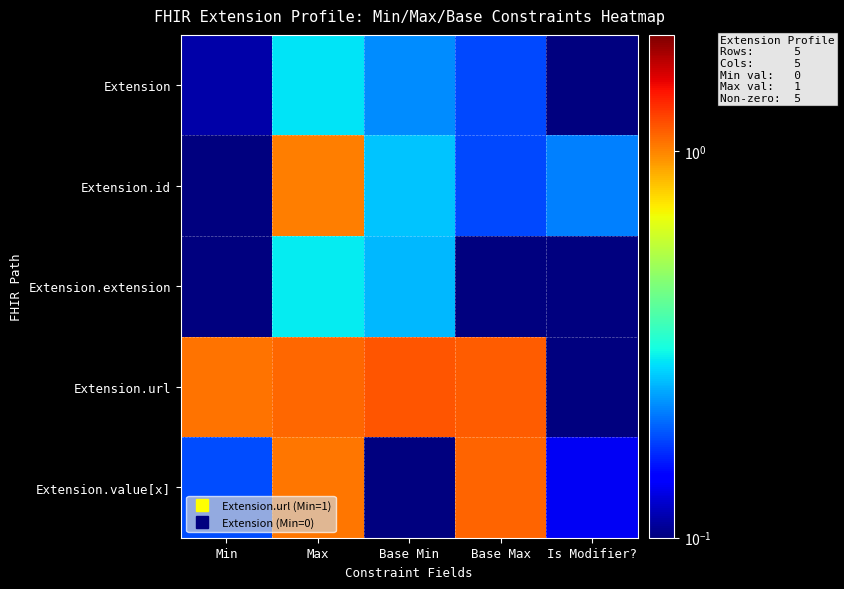

At how many categories does at least one series exceed 0?

5